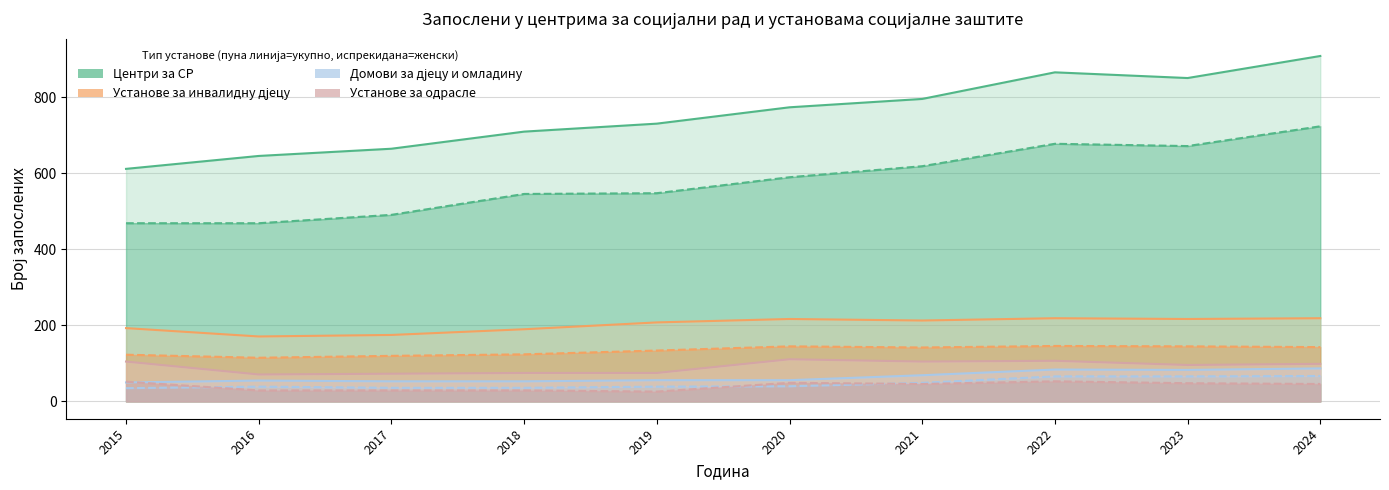

Is the value of Домови за дјецу и омладину (женски) at 2016 greater than the value of Установе за инвалидну дјецу (женски) at 2020?

No